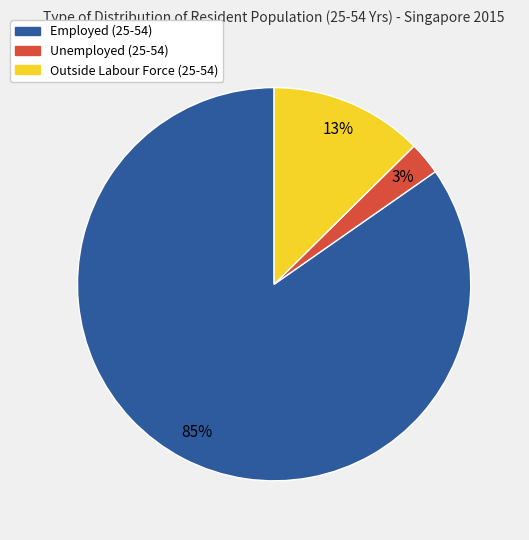

Do Unemployed (25-54) and Outside Labour Force (25-54) together represent more than half of the pie?

No